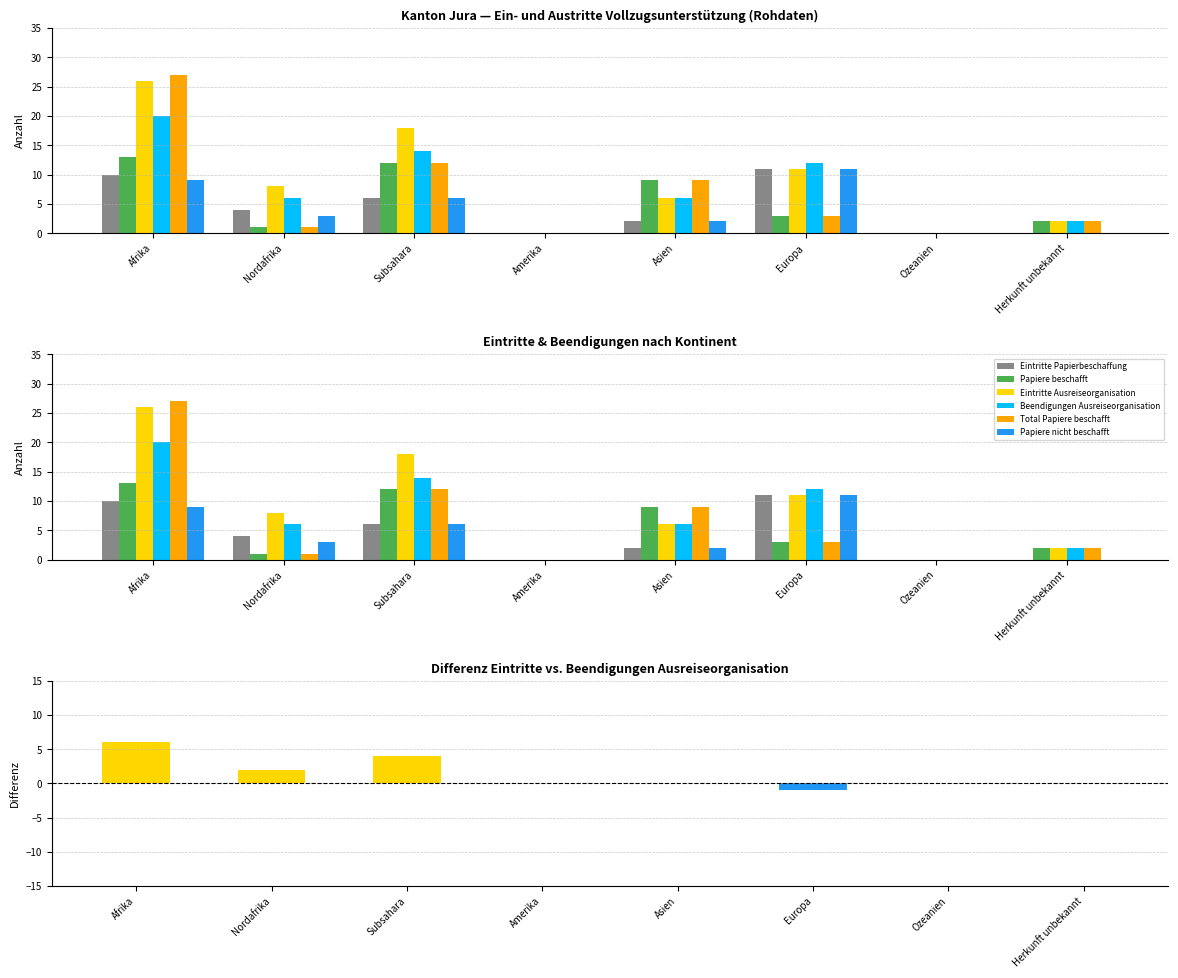

Reading left to right, list all the values displayed in this chart.

Eintritte Papierbeschaffung: Afrika=10	Nordafrika=4	Subsahara=6	Amerika=0	Asien=2	Europa=11	Ozeanien=0	Herkunft unbekannt=0
Papiere beschafft: Afrika=13	Nordafrika=1	Subsahara=12	Amerika=0	Asien=9	Europa=3	Ozeanien=0	Herkunft unbekannt=2
Eintritte Ausreiseorganisation: Afrika=26	Nordafrika=8	Subsahara=18	Amerika=0	Asien=6	Europa=11	Ozeanien=0	Herkunft unbekannt=2
Beendigungen Ausreiseorganisation: Afrika=20	Nordafrika=6	Subsahara=14	Amerika=0	Asien=6	Europa=12	Ozeanien=0	Herkunft unbekannt=2
Total Papiere beschafft: Afrika=27	Nordafrika=1	Subsahara=12	Amerika=0	Asien=9	Europa=3	Ozeanien=0	Herkunft unbekannt=2
Papiere nicht beschafft: Afrika=9	Nordafrika=3	Subsahara=6	Amerika=0	Asien=2	Europa=11	Ozeanien=0	Herkunft unbekannt=0